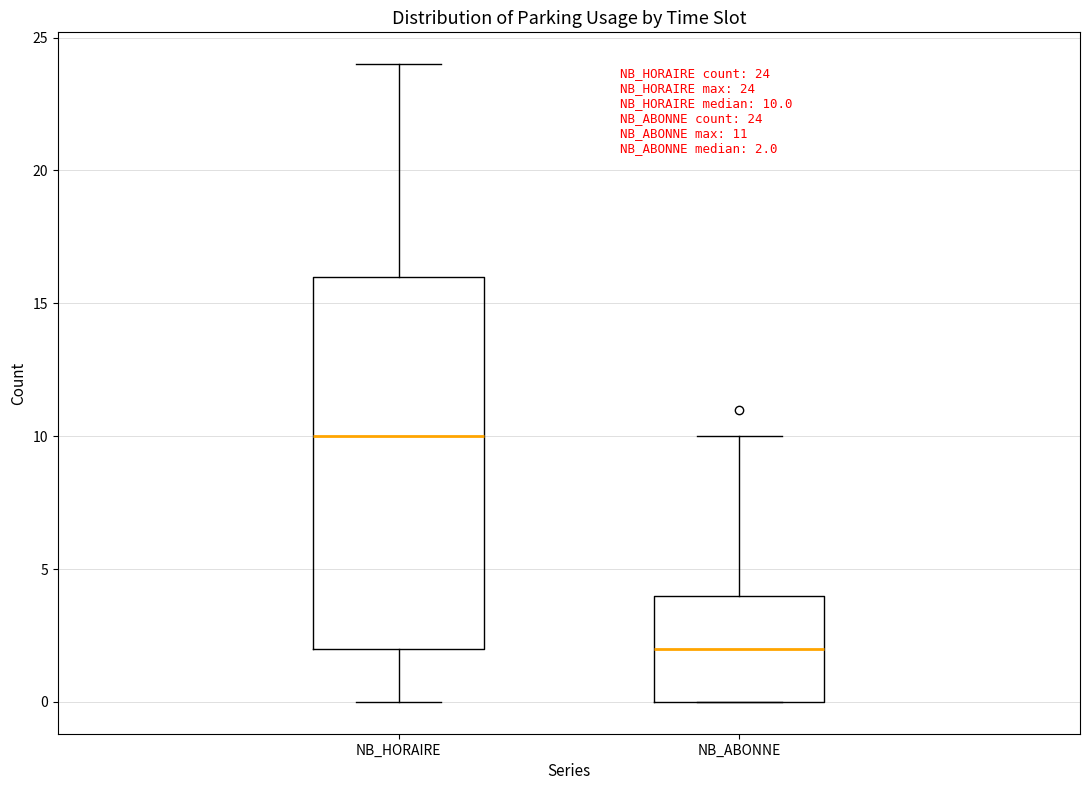

Which box is the tallest, from its lower edge to its upper edge?

NB_HORAIRE